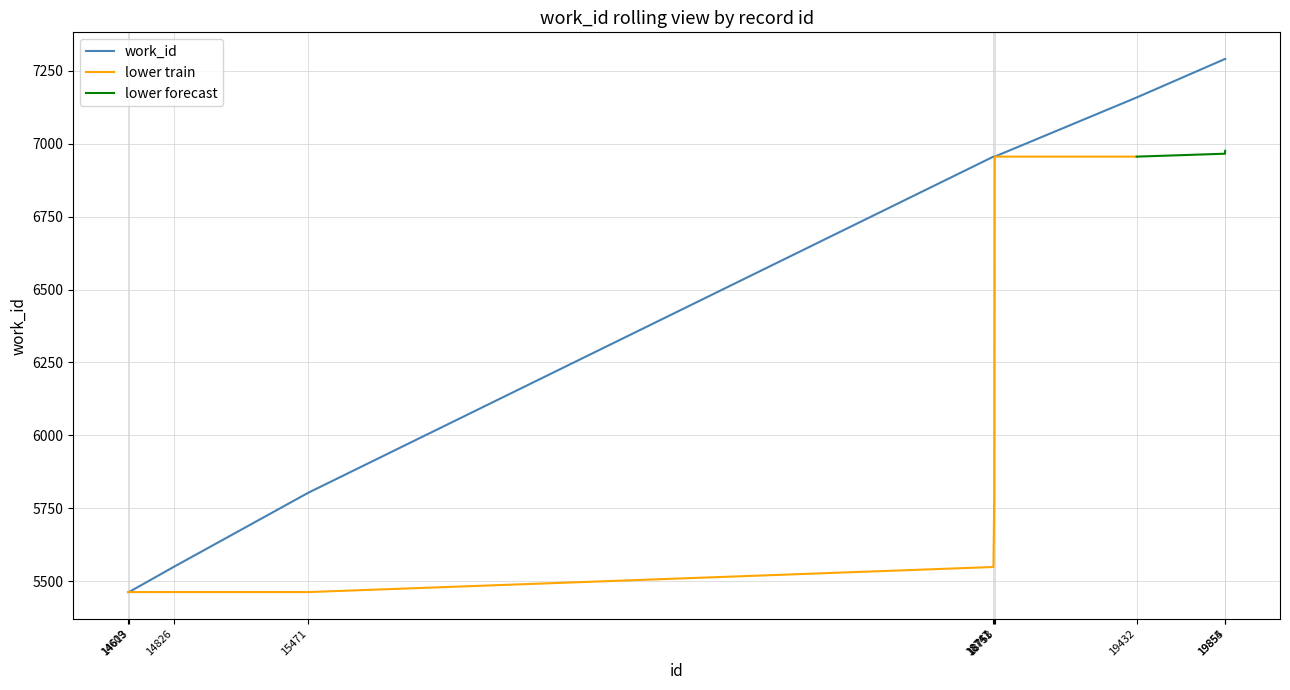

True or false: the data shows 6956 at 18747.

True